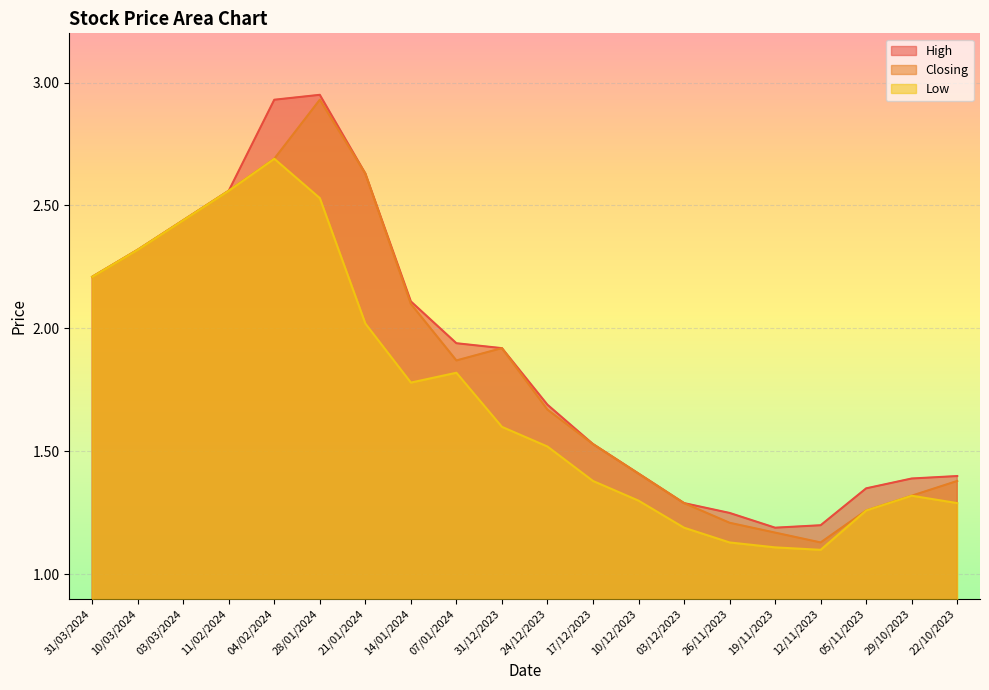

What is the value of the Low point at the 9th from the left?

1.8